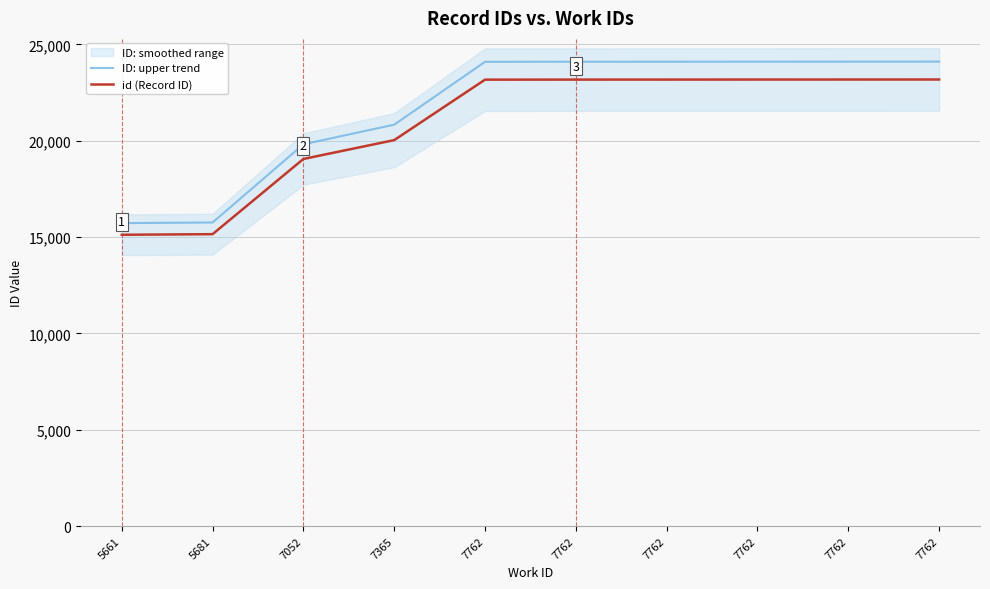

Reading right to left, transcribe all the data shown in this chart.

ID: upper trend: 24110.3	24109.3	24108.2	24106.2	24105.1	24102.0	20838.5	19820.3	15761.2	15729.0
id (Record ID): 23183.0	23182.0	23181.0	23179.0	23178.0	23175.0	20037.0	19058.0	15155.0	15124.0